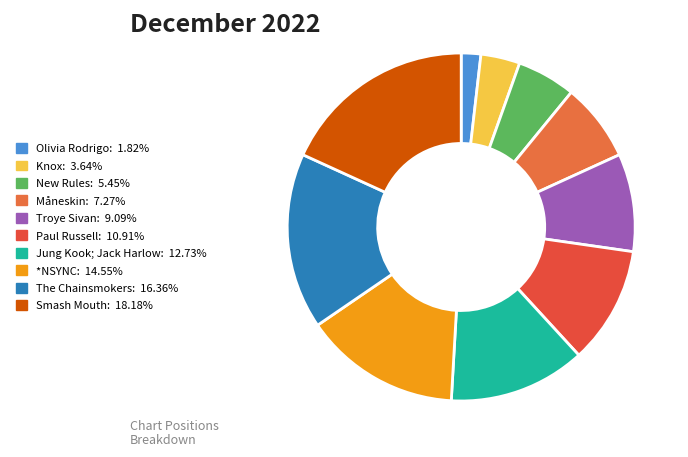

The Troye Sivan slice represents 9% of the pie. True or false?

True